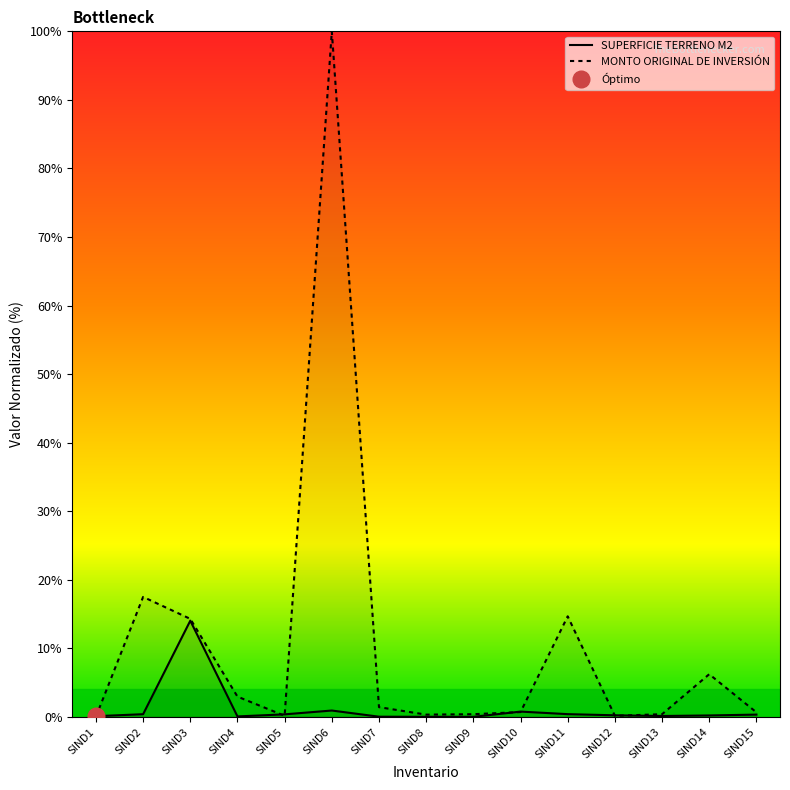

What is the total value across all series at SIND1?

0.1